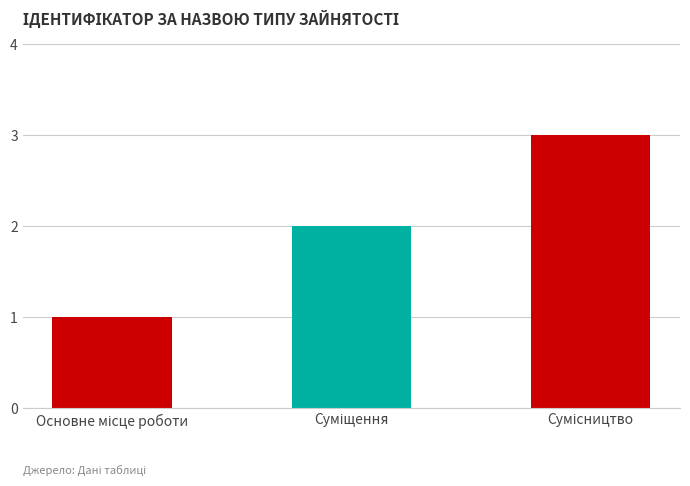

What is the difference between the maximum and minimum values?

2